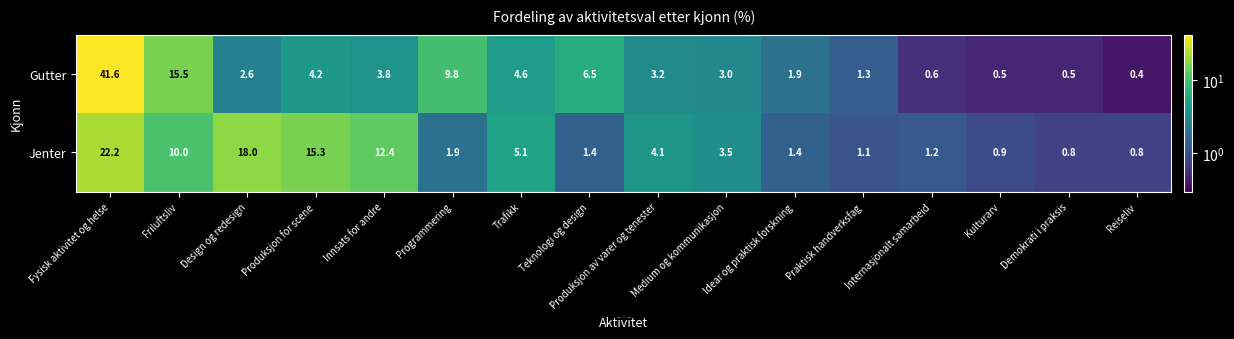

What is the total value across all series at Internasjonalt samarbeid?

1.8